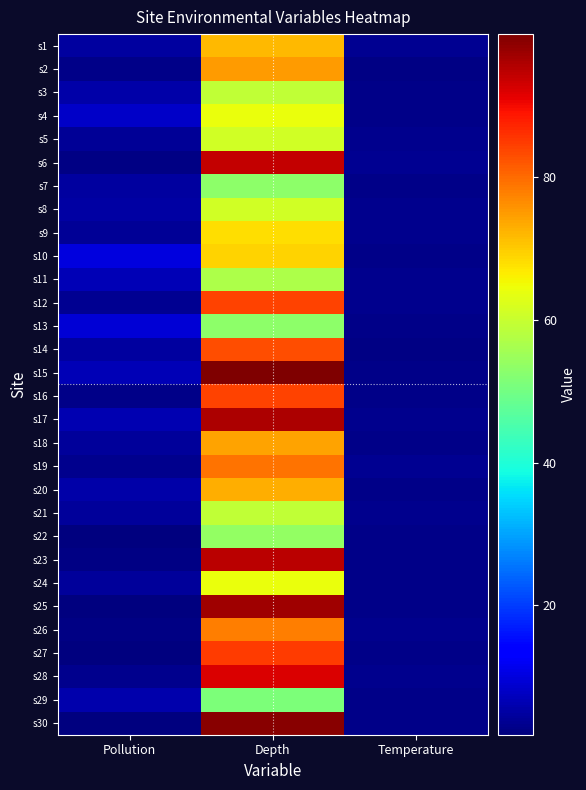

What is the minimum value shown in the chart?

1.9